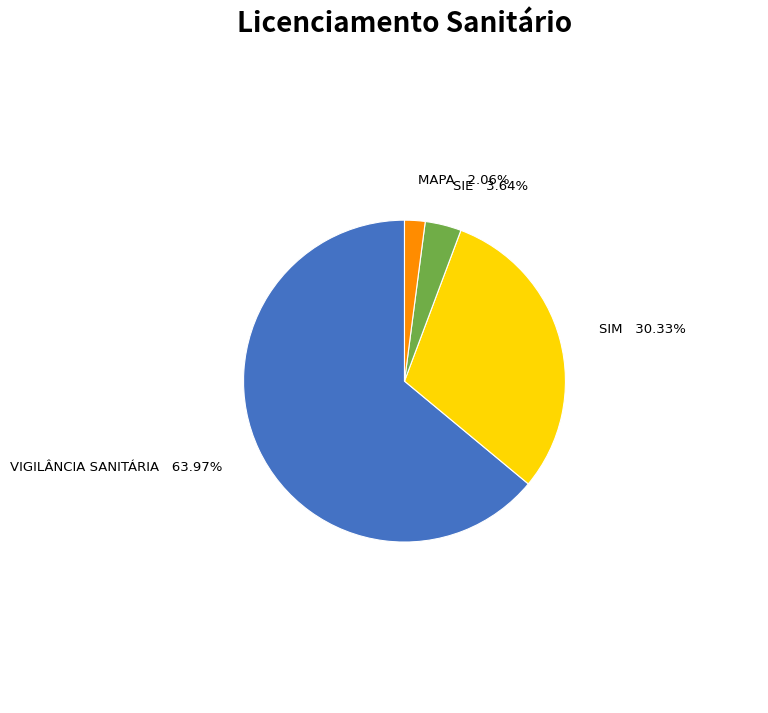

How many segments does this pie chart have?

4